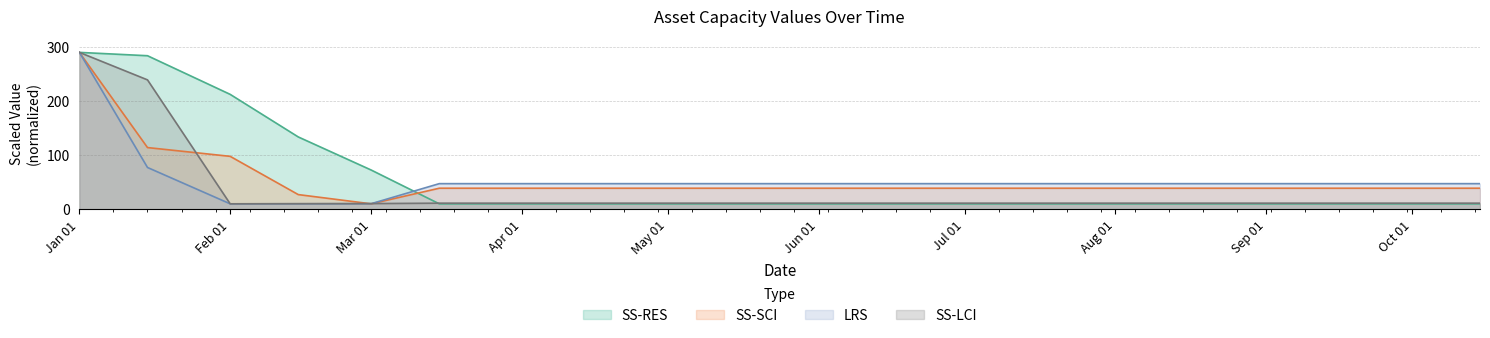

At which label does SS-SCI reach its minimum?

Mar 01